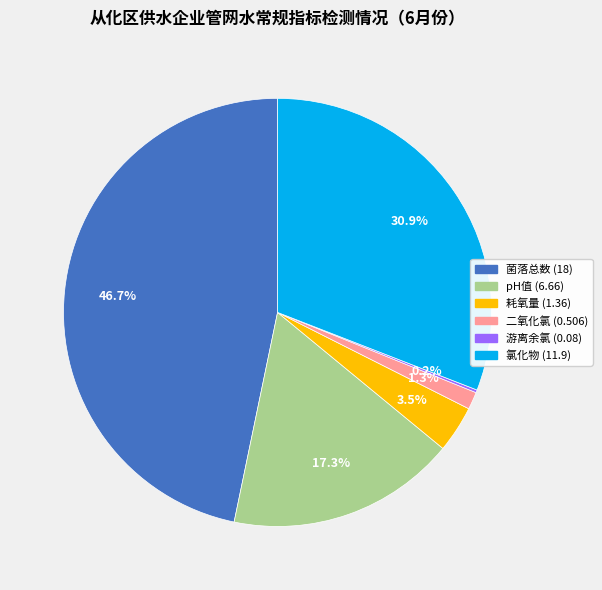

Is there any slice that represents more than half of the pie?

No